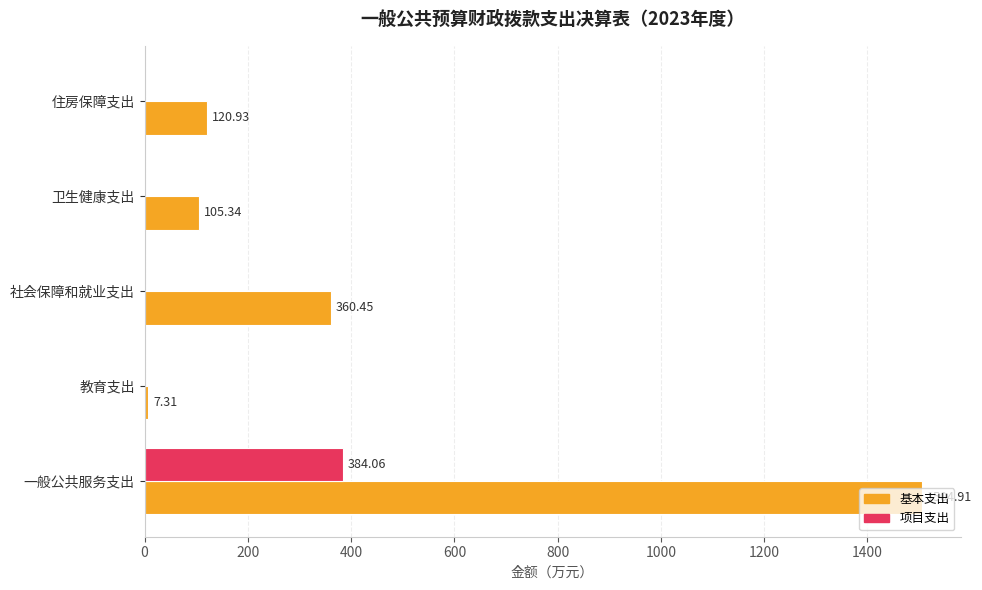

What is the sum of all 基本支出 values?

2098.9